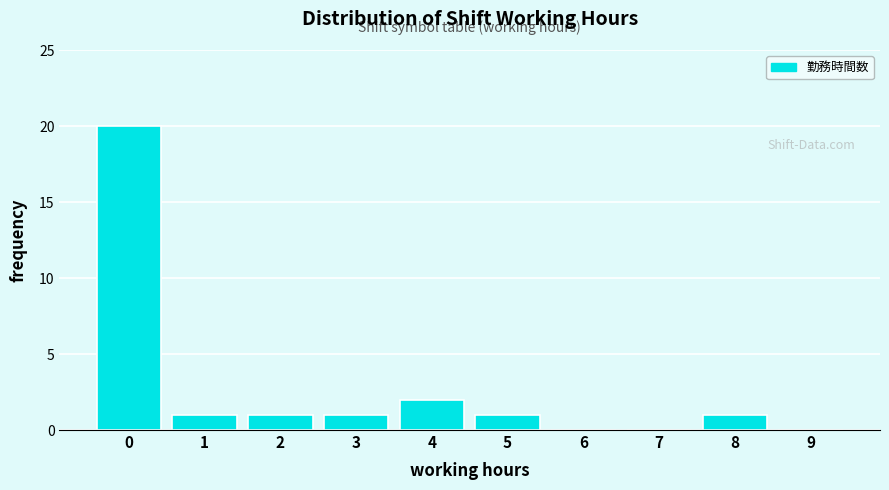

Reading left to right, what are all the values shown in this chart?

0=20	1=1	2=1	3=1	4=2	5=1	6=0	7=0	8=1	9=0